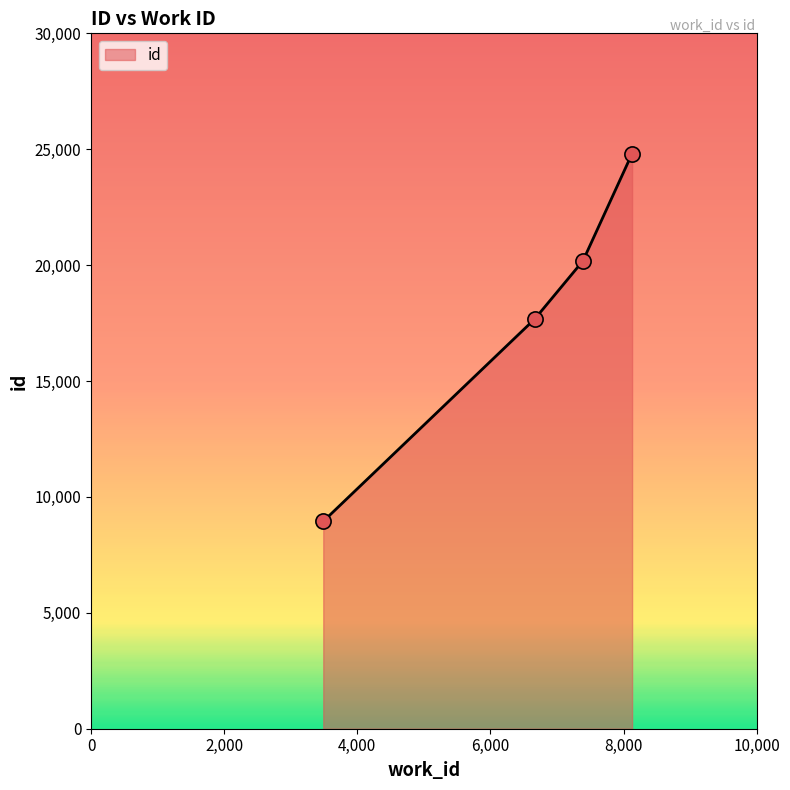

What is the average value?

17902